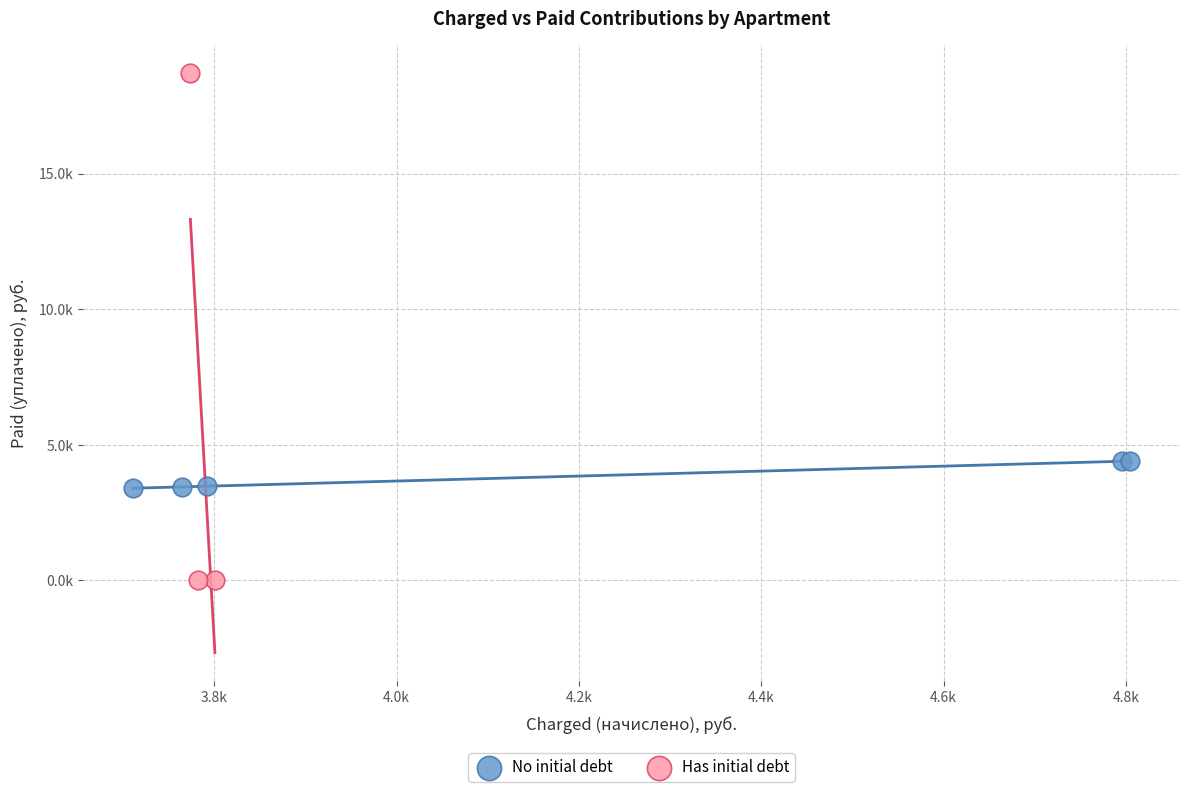

What are all the series names shown in the legend?

No initial debt, Has initial debt